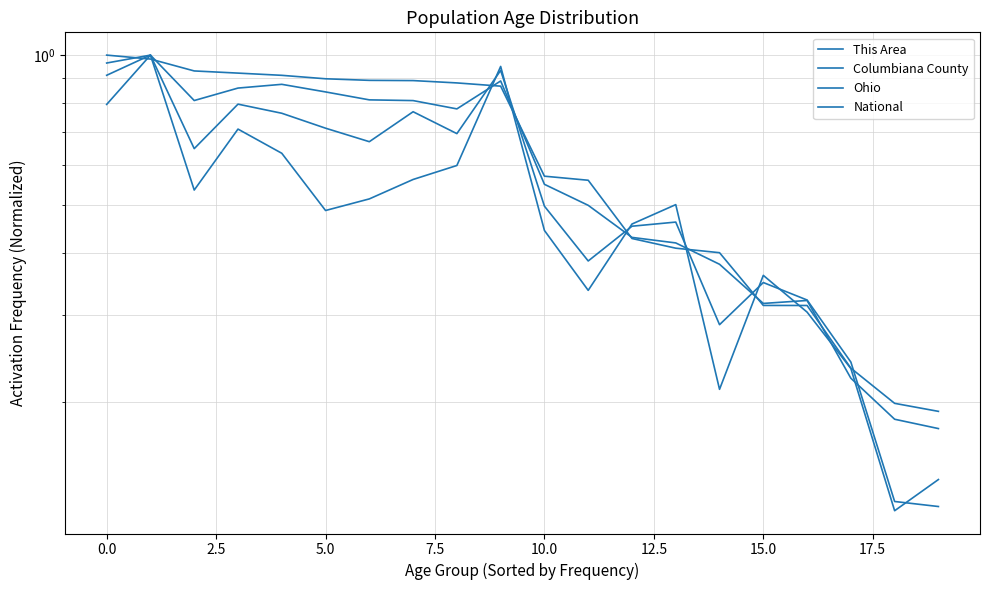

Is this an area chart (filled region under the line)?

No